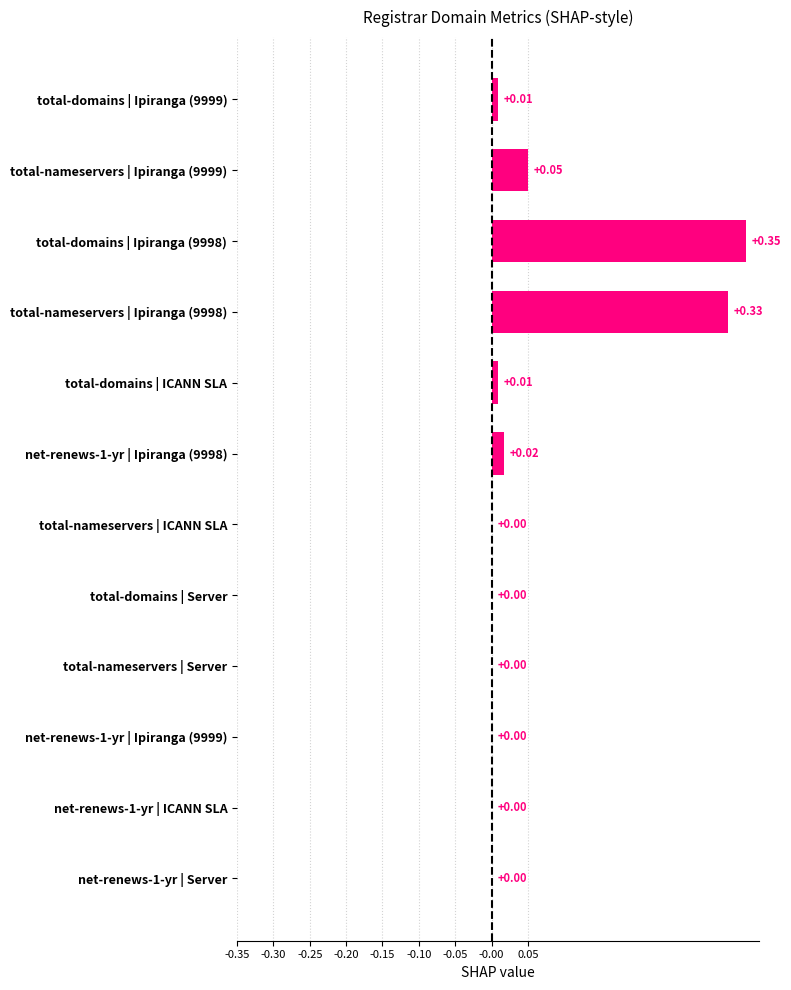

Which has a higher value, total-domains | Ipiranga (9998) or total-nameservers | Ipiranga (9999)?

total-domains | Ipiranga (9998)